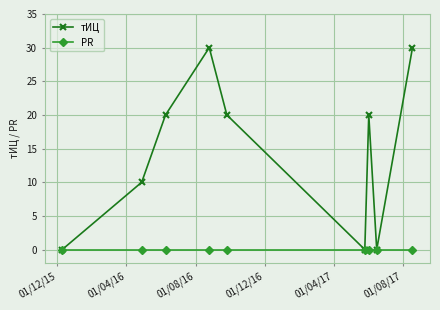

Does the chart display data point markers on the line(s)?

Yes